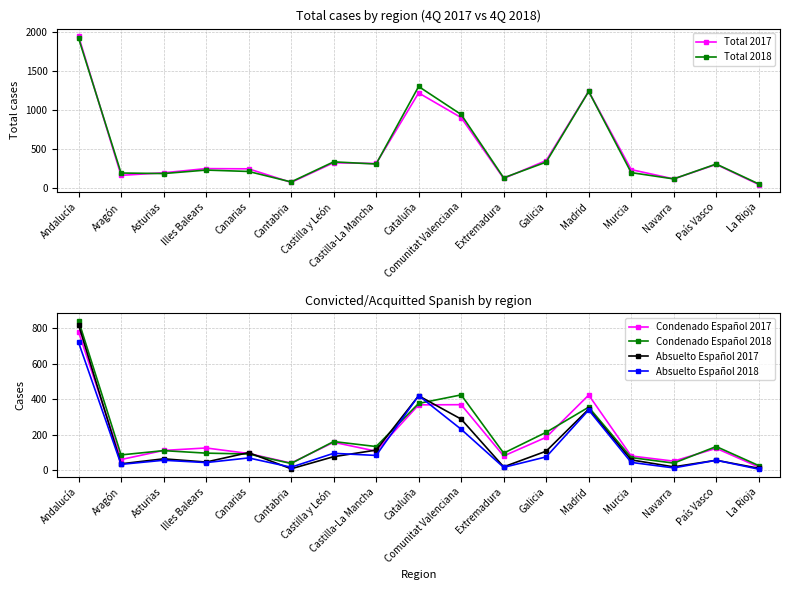

Between Andalucía and Cantabria, which is larger?

Andalucía